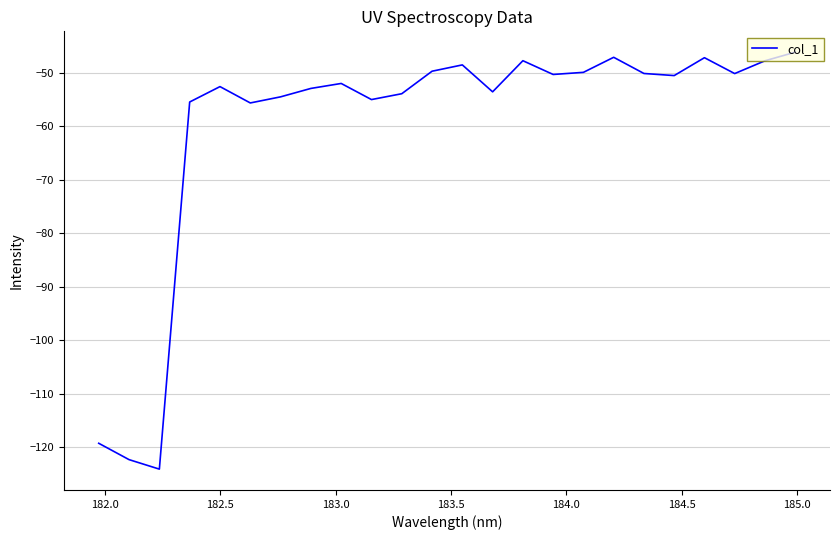

What is the smallest value displayed?

-124.1